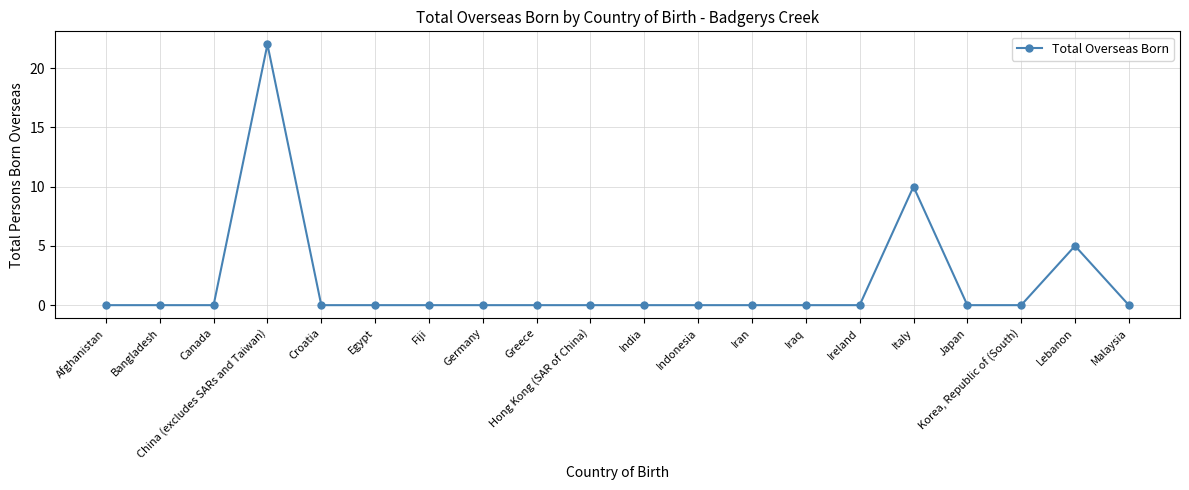

Count the number of categories in the chart.

20